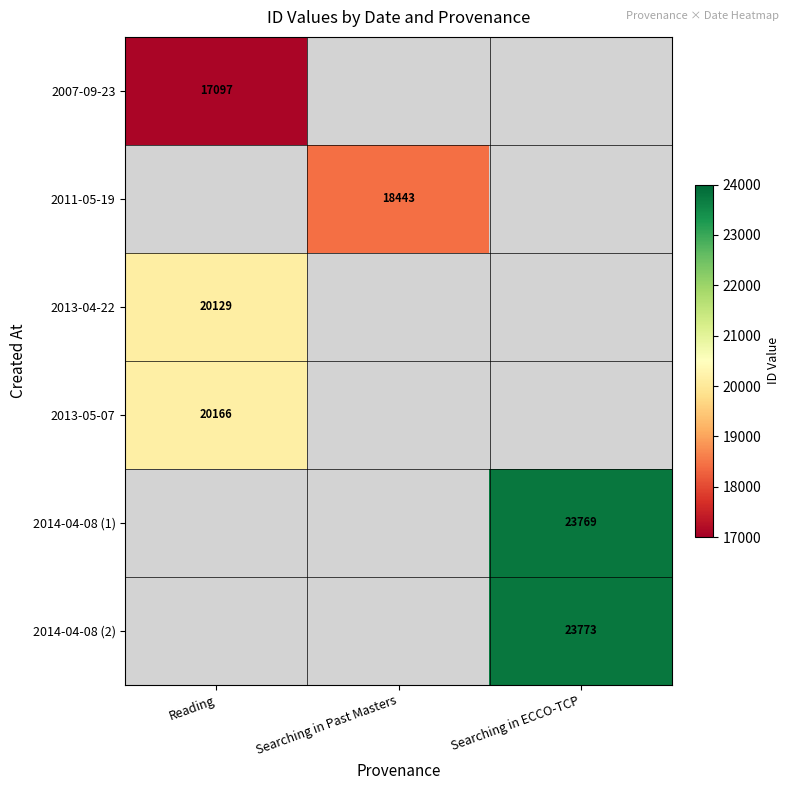

True or false: 2014-04-08 (1) has a value of 36974 at Searching in ECCO-TCP.

False